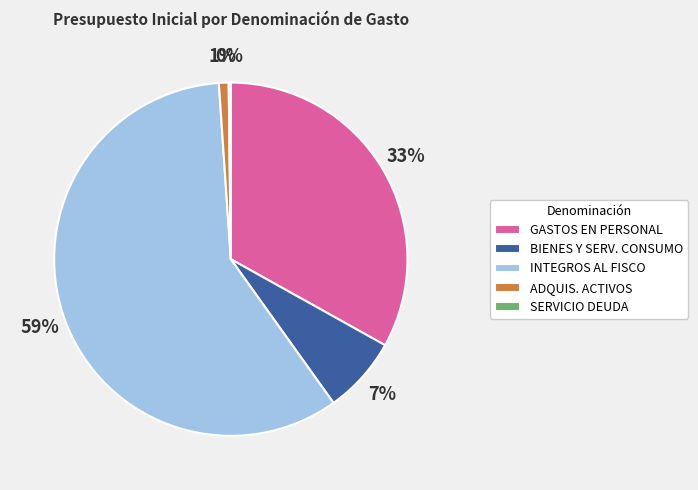

Combined, do BIENES Y SERV. CONSUMO and ADQUIS. ACTIVOS account for over 50%?

No